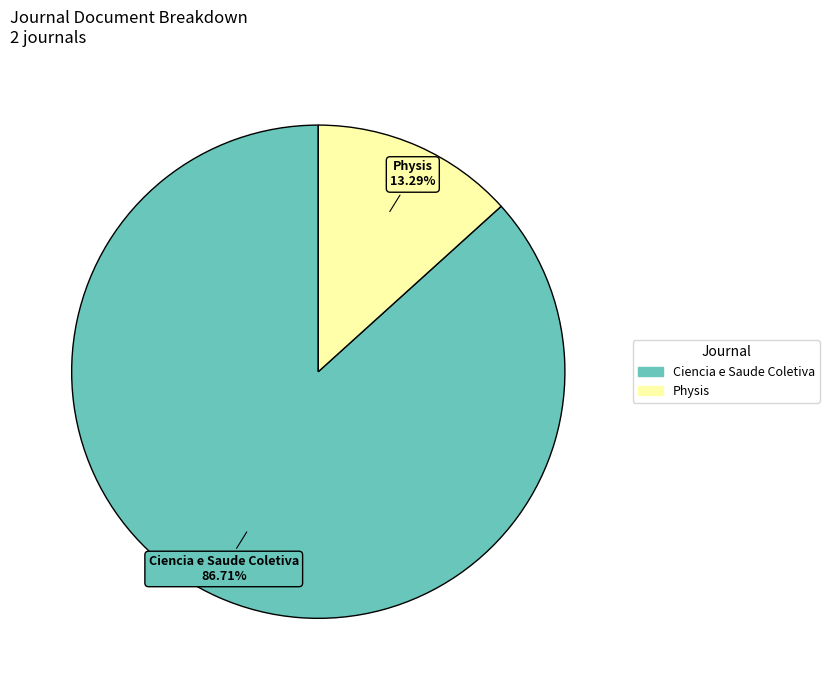

Which has a higher value, Ciencia e Saude Coletiva or Physis?

Ciencia e Saude Coletiva